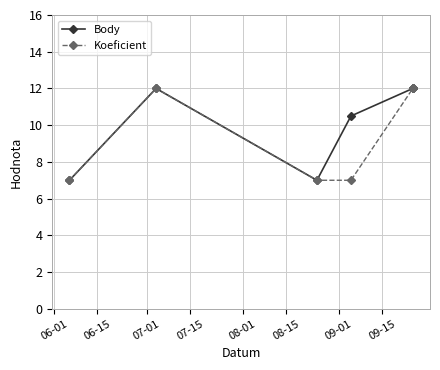

At which label does Body reach its minimum?

06-01